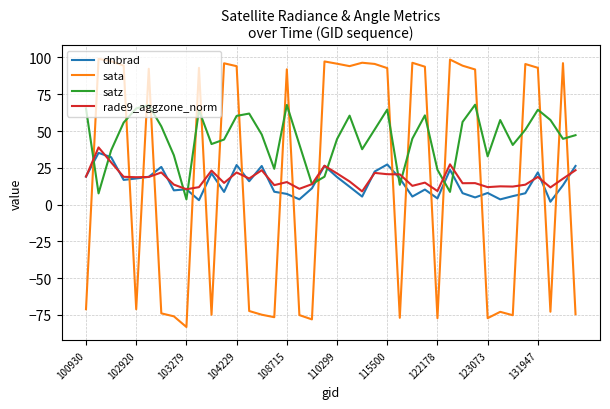

After their last crossing, which series has the higher values: sata or satz?

satz